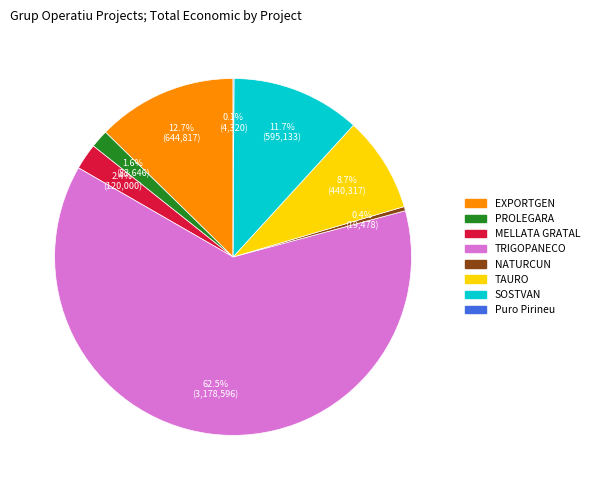

The EXPORTGEN slice represents 5% of the pie. True or false?

False